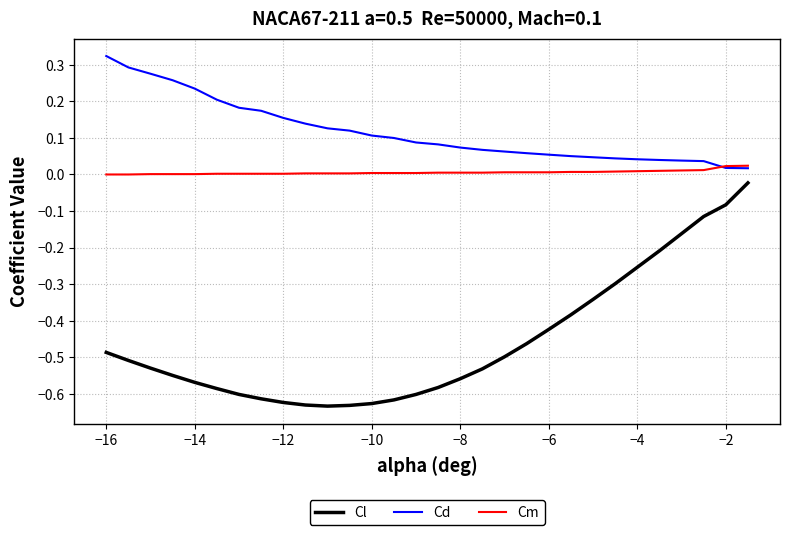

After their last crossing, which series has the higher values: Cd or Cm?

Cm